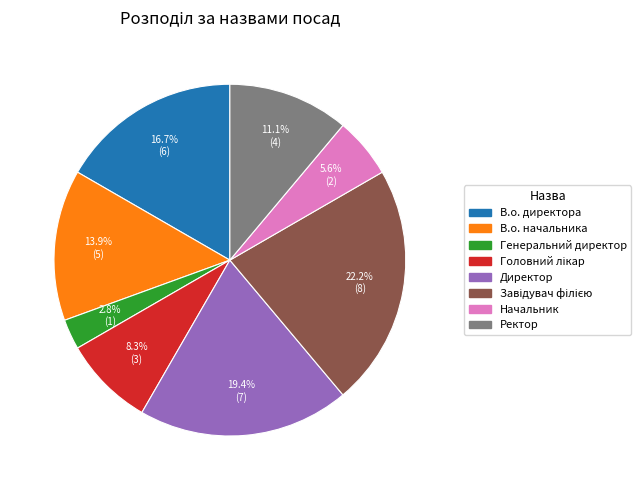

Do Начальник and Генеральний директор together represent more than half of the pie?

No